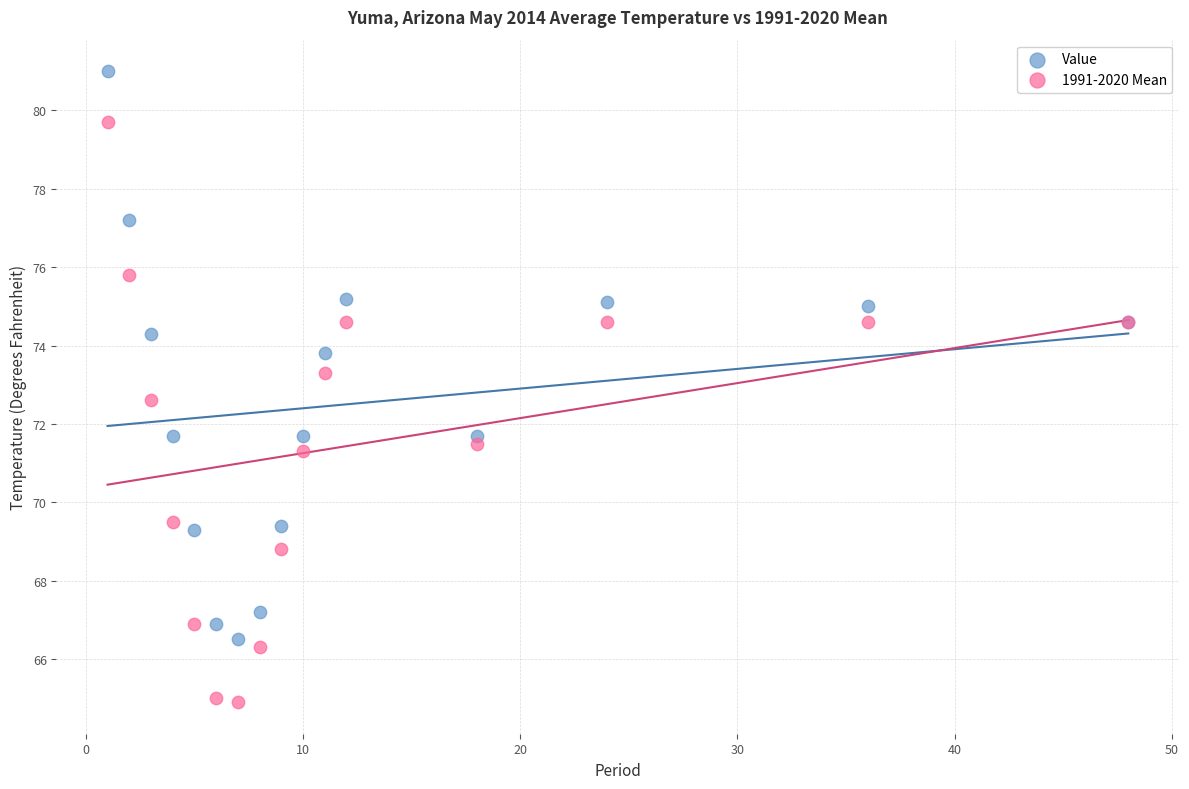

Which series reaches the minimum Y coordinate?

1991-2020 Mean